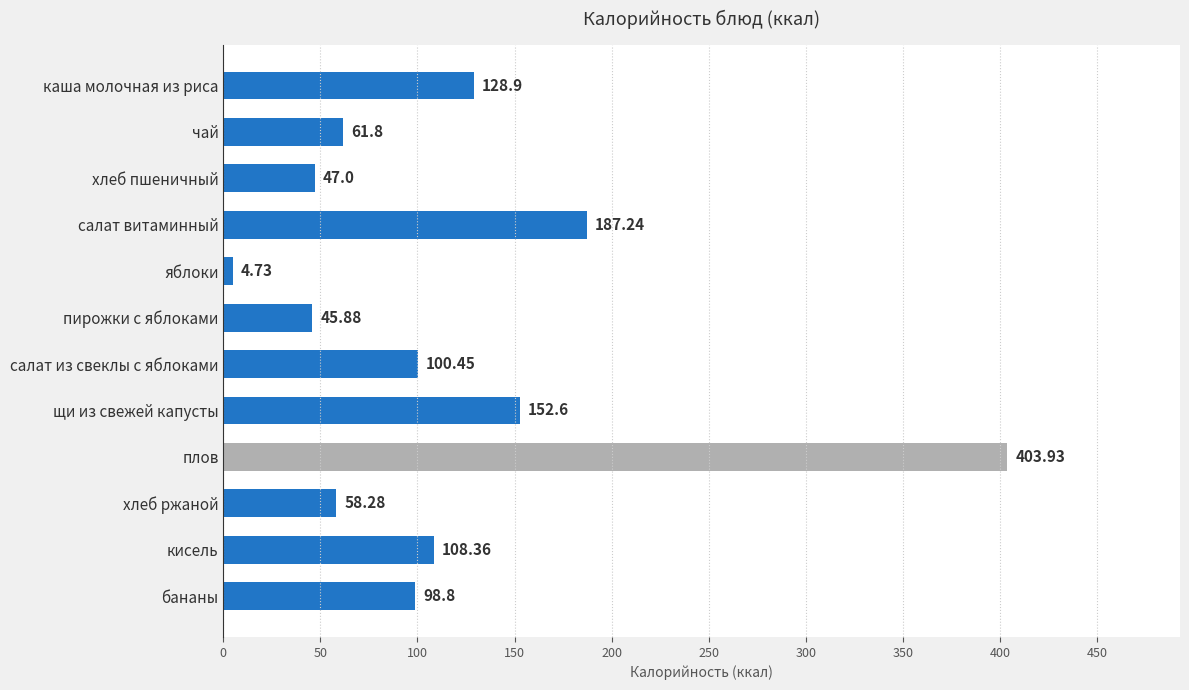

At which label is the value closest to 204?

салат витаминный